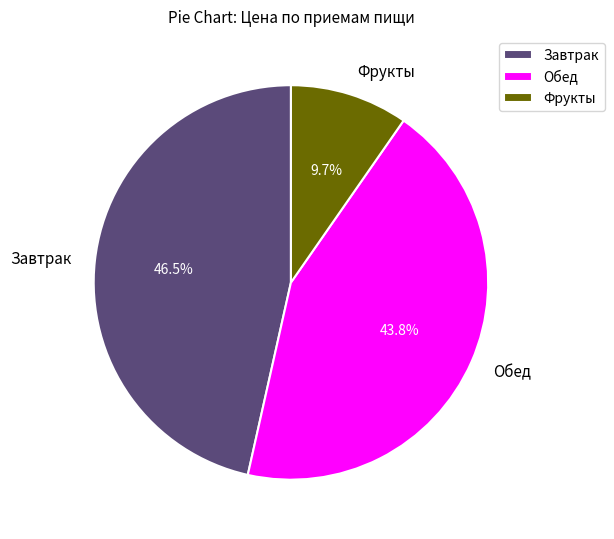

To the nearest percent, what is the difference between the largest and smallest slice percentages?

37%